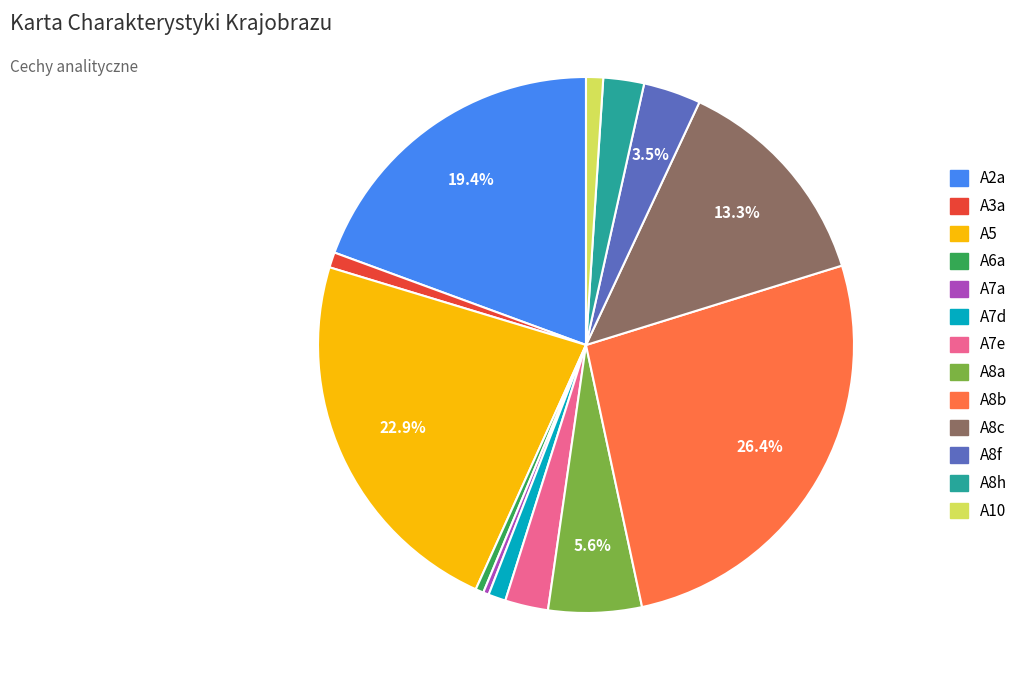

Count the number of slices in the pie.

13